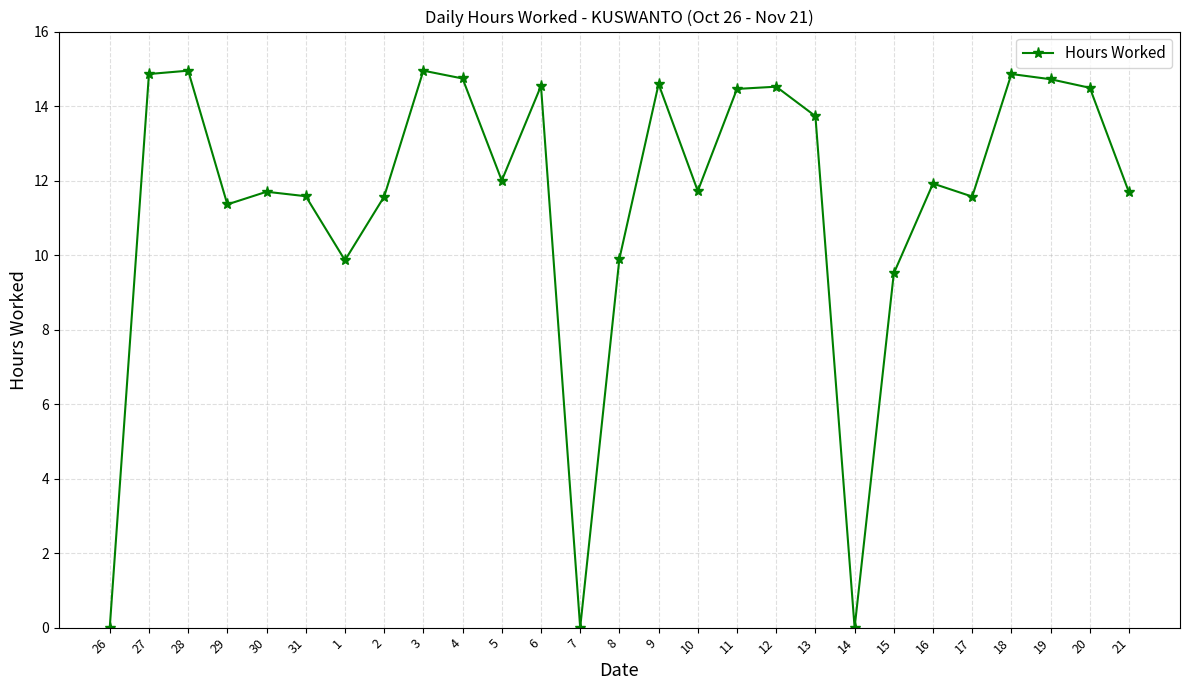

Between 4 and 20, which is larger?

4